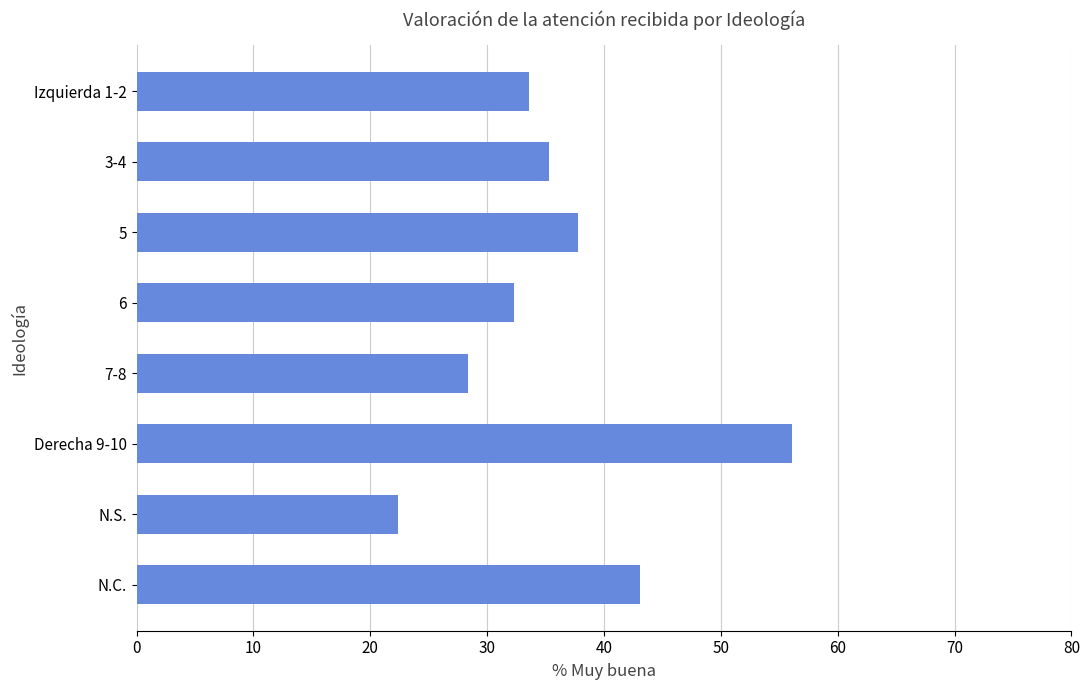

Between 5 and 7-8, which is larger?

5